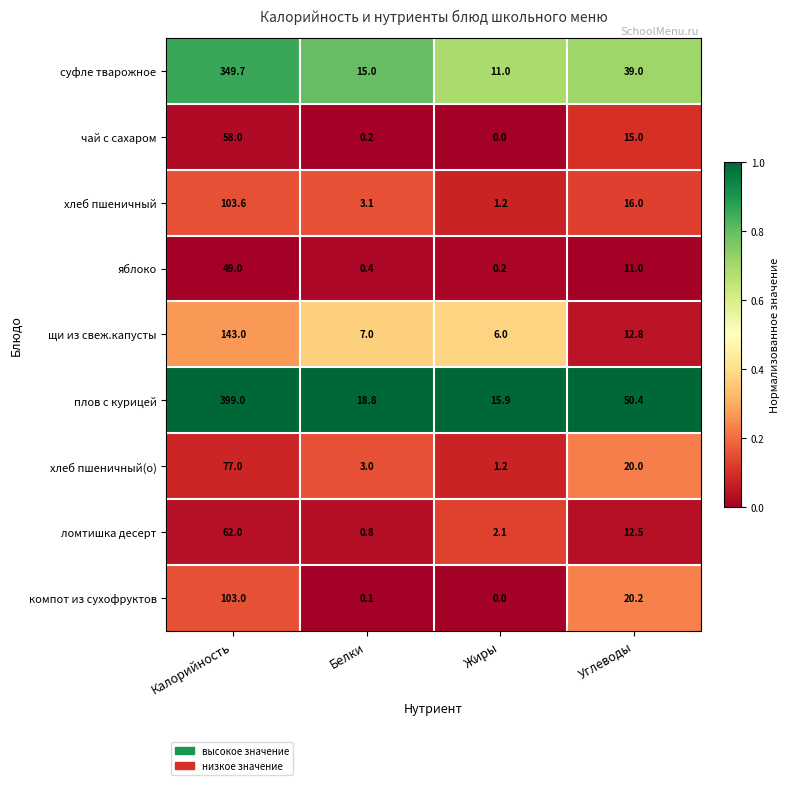

How many series are shown in this chart?

9